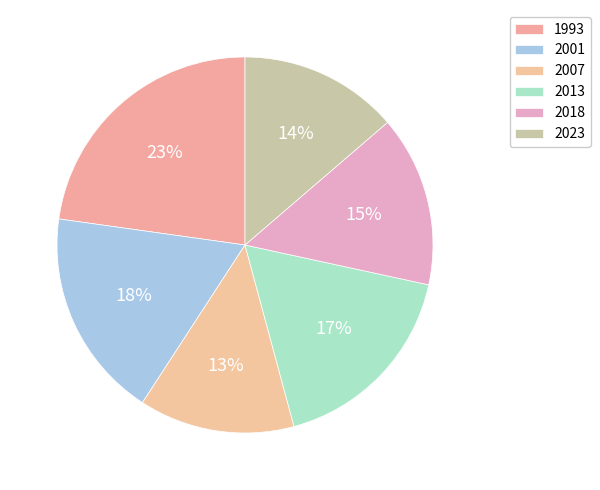

Does 1993 represent more than half of the total?

No